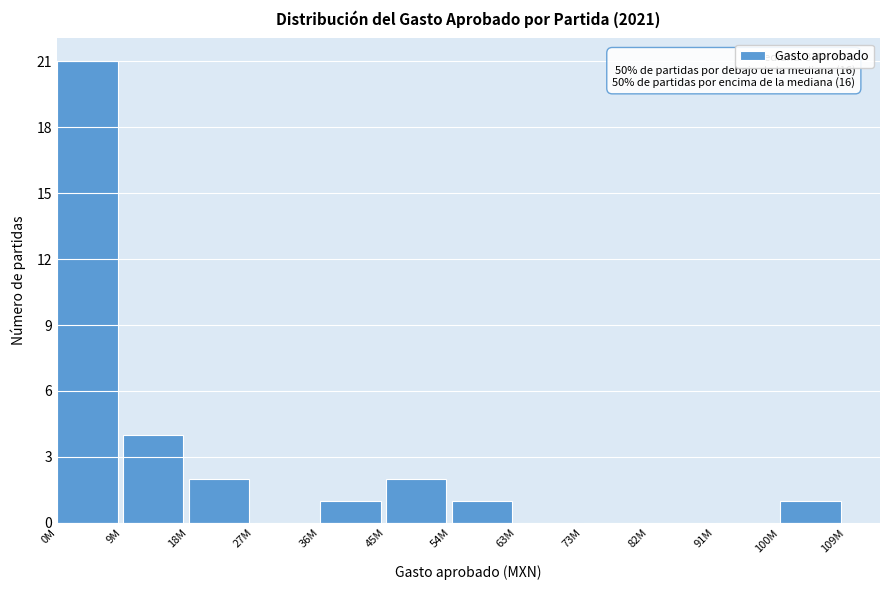

Reading left to right, extract all data points from this chart.

0M=21	9M=4	18M=2	27M=0	36M=1	45M=2	54M=1	63M=0	73M=0	82M=0	91M=0	100M=1